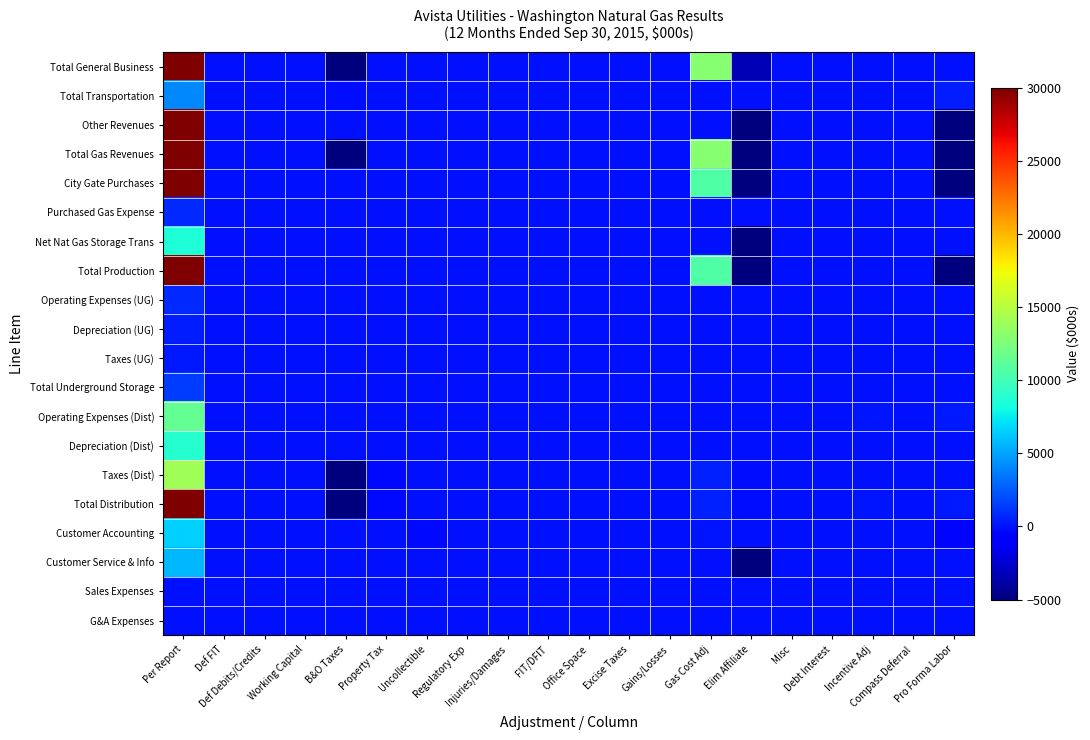

What is the greatest value displayed?

261694